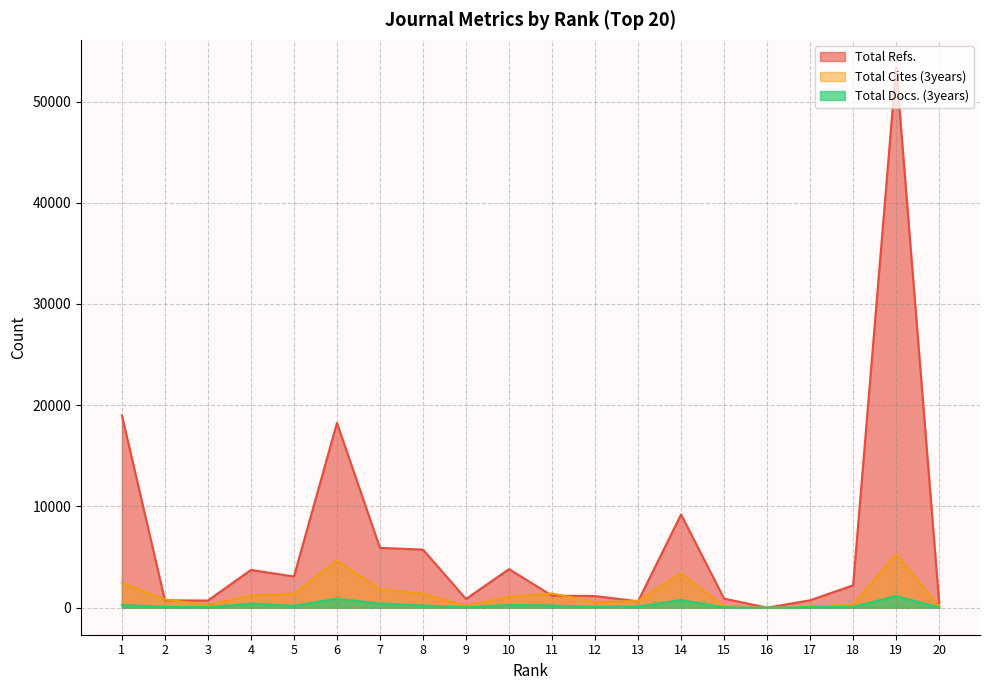

What is the difference between the maximum and minimum values in the Total Refs. series?

53423